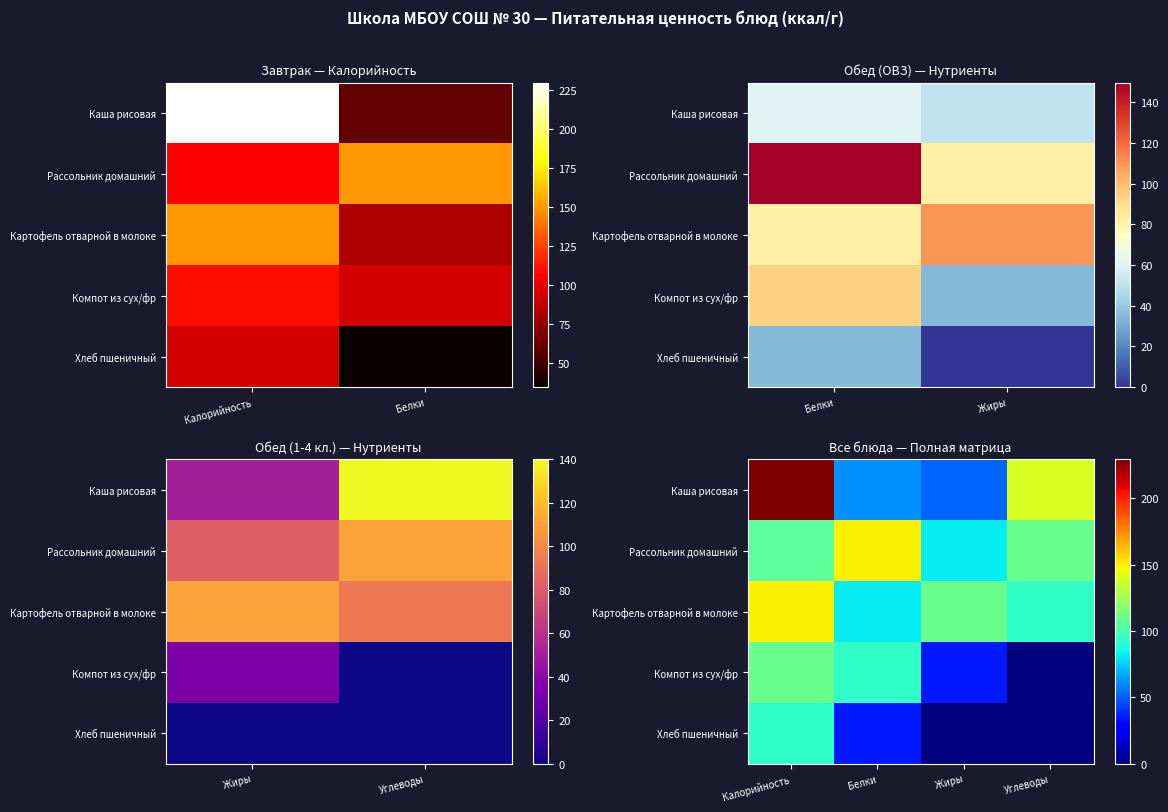

Rank the series at Белки from highest to lowest value.

Рассольник домашний, Компот из сух/фр, Картофель отварной в молоке, Каша рисовая, Хлеб пшеничный